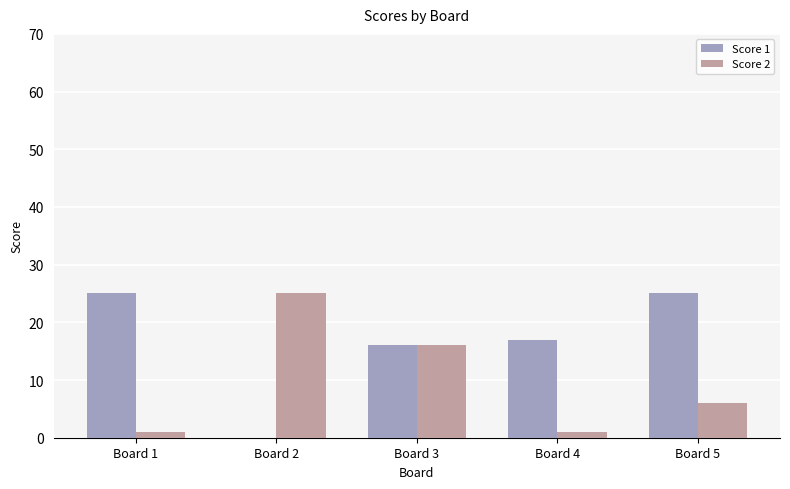

Is it true that Score 2 equals 6 at Board 5?

True